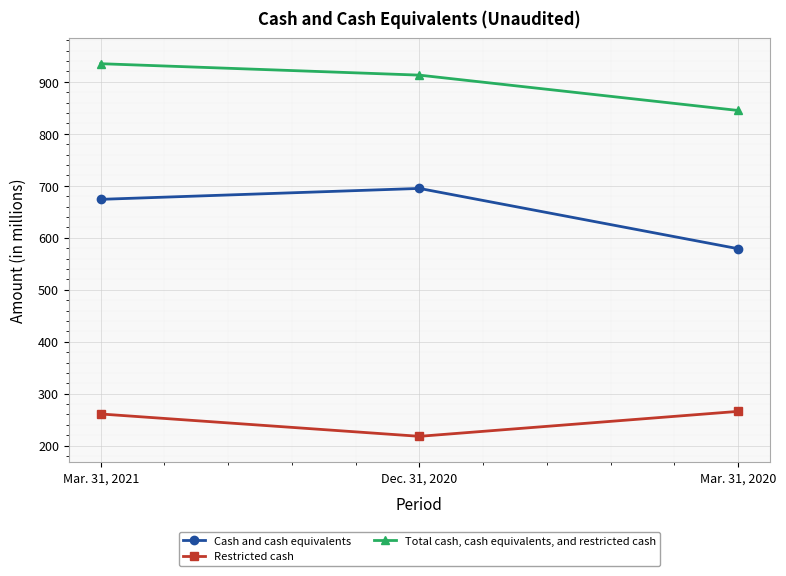

At which category does the chart reach its minimum across all series?

Dec. 31, 2020